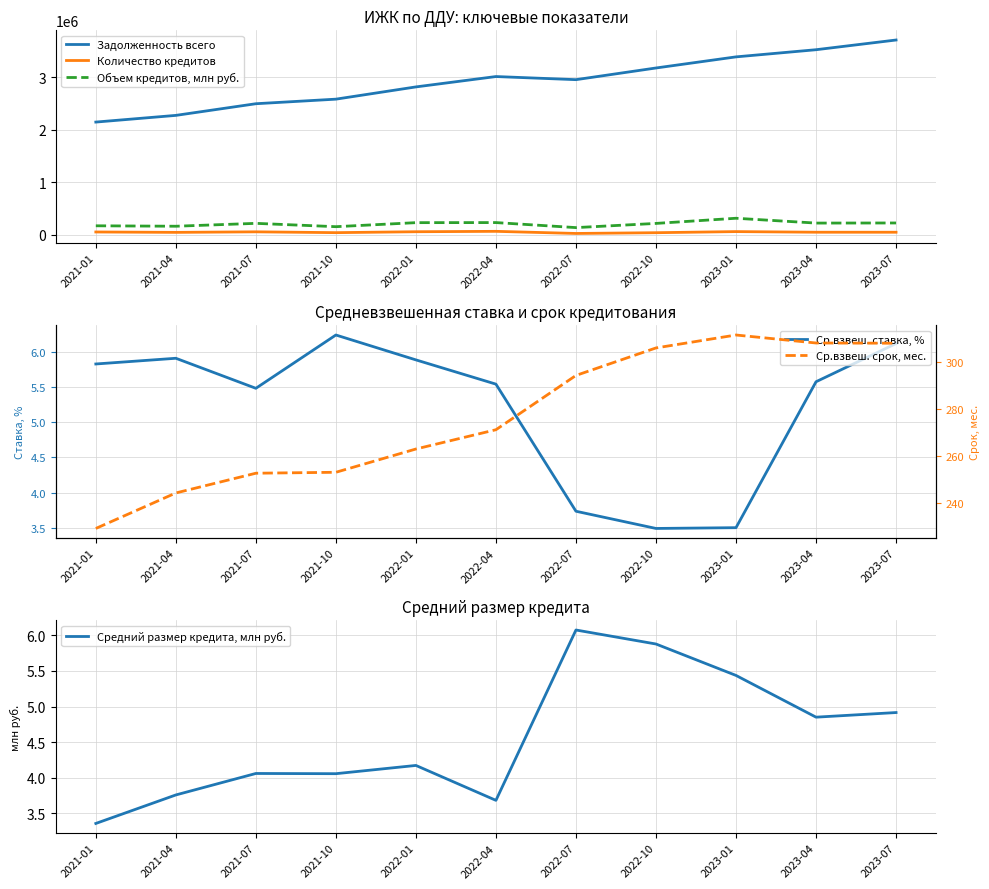

Rank the series by their maximum value, from lowest to highest.

Средний размер кредита, млн руб., Ср.взвеш. ставка, %, Ср.взвеш. срок, мес., Количество кредитов, Объем кредитов, млн руб., Задолженность всего